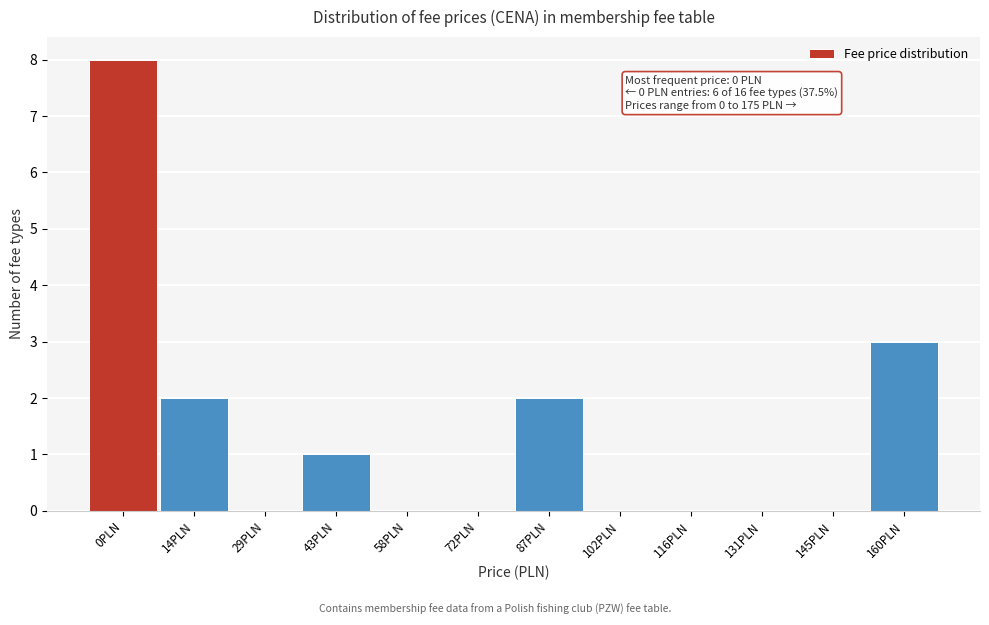

Reading right to left, list all the values displayed in this chart.

160PLN=3	145PLN=0	131PLN=0	116PLN=0	102PLN=0	87PLN=2	72PLN=0	58PLN=0	43PLN=1	29PLN=0	14PLN=2	0PLN=8